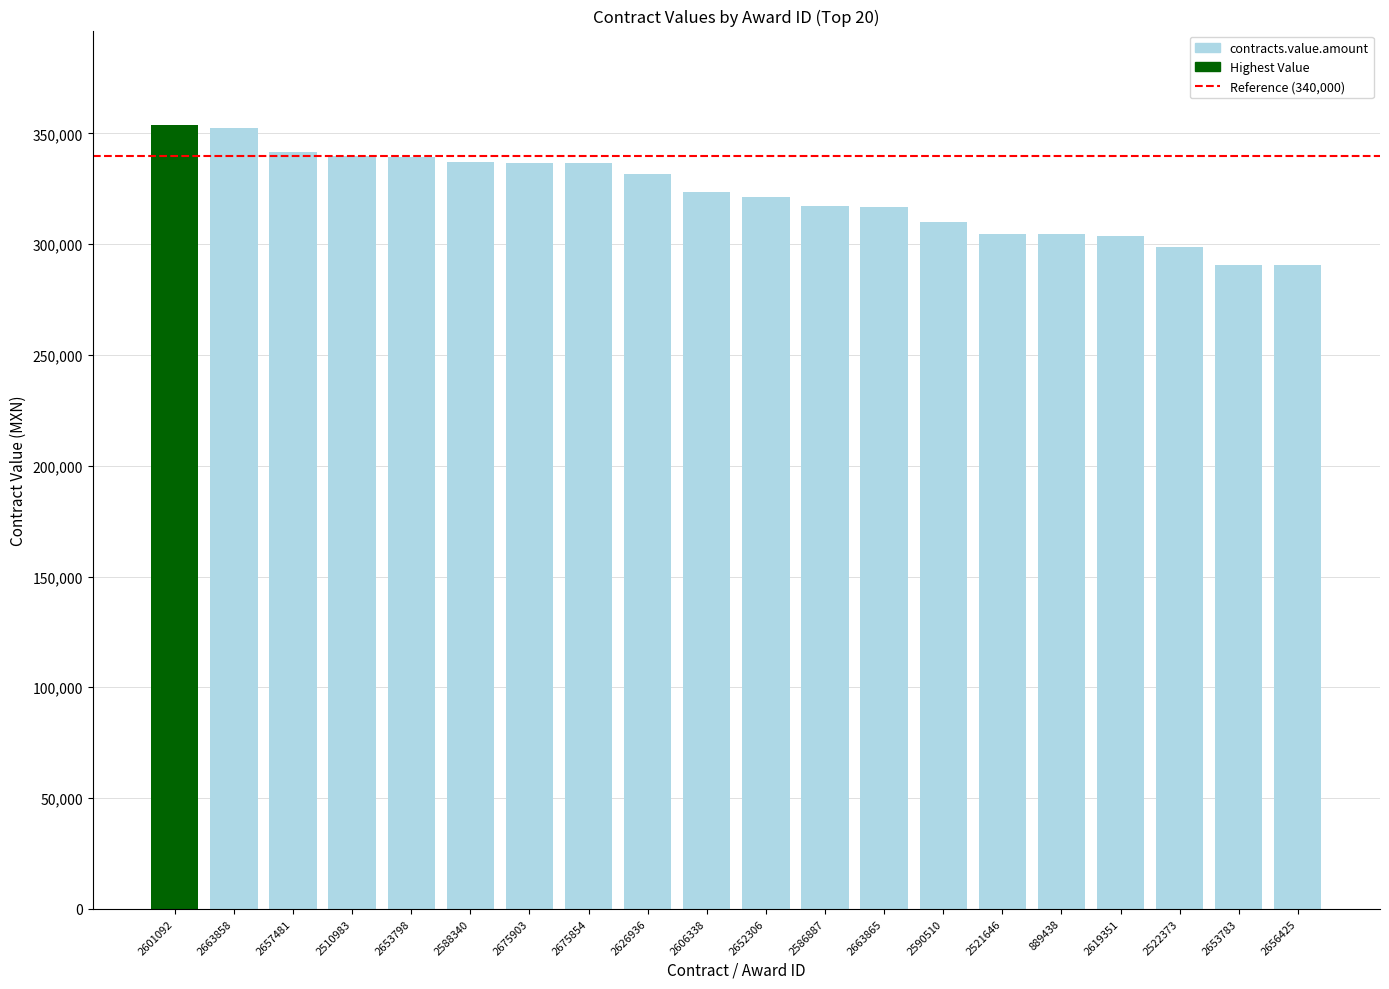

How many data points does each series have?

20